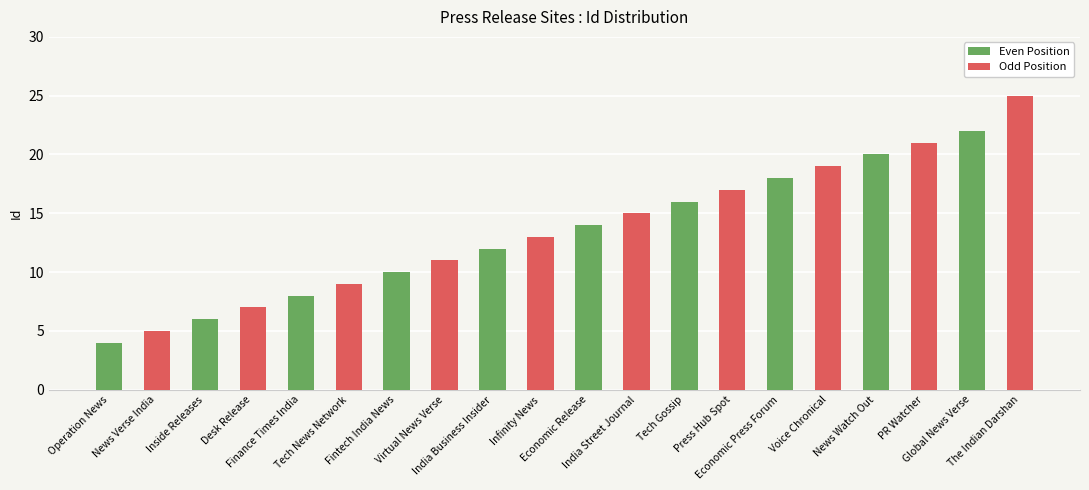

What is the difference between the maximum and minimum values?

21